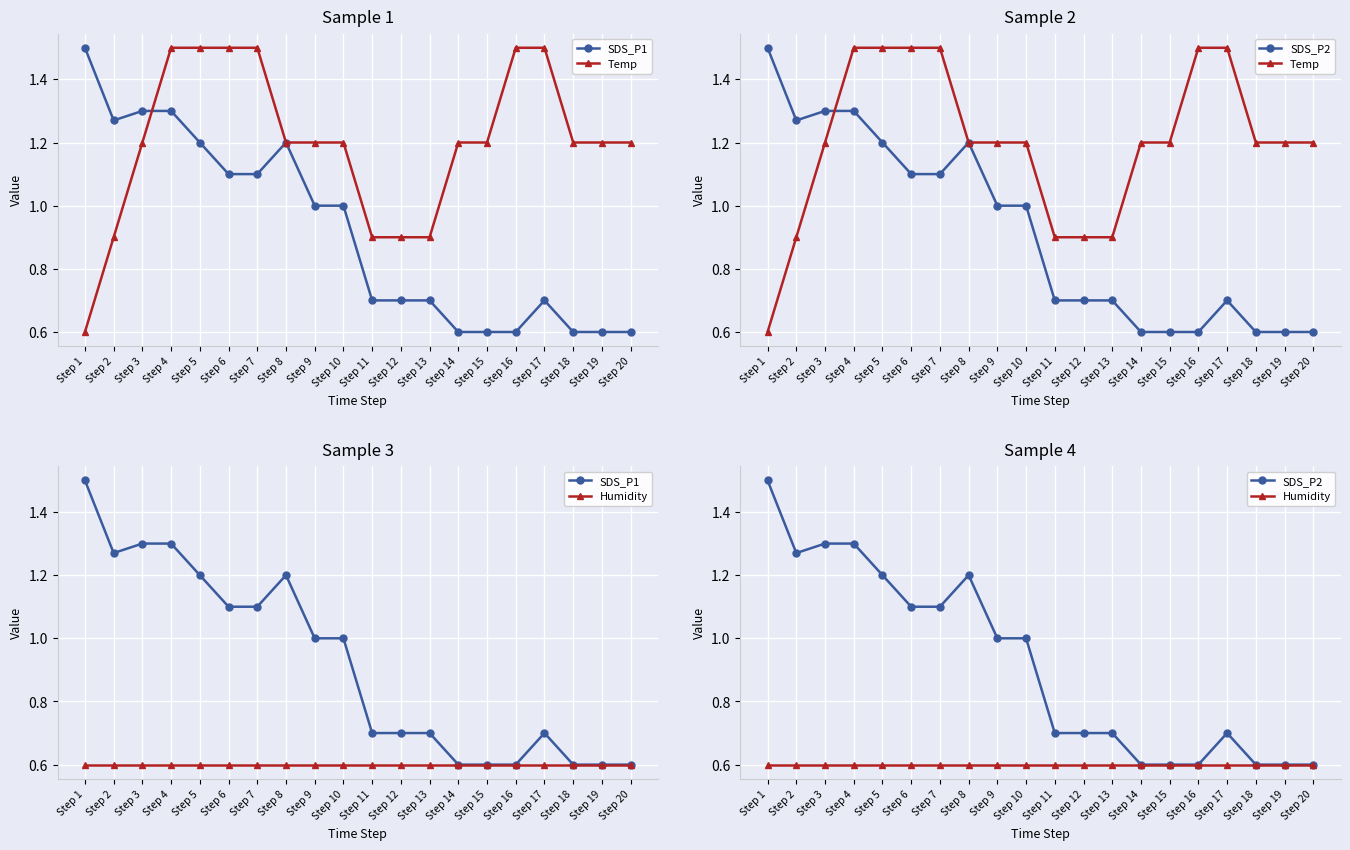

At how many categories does at least one series exceed 0?

20